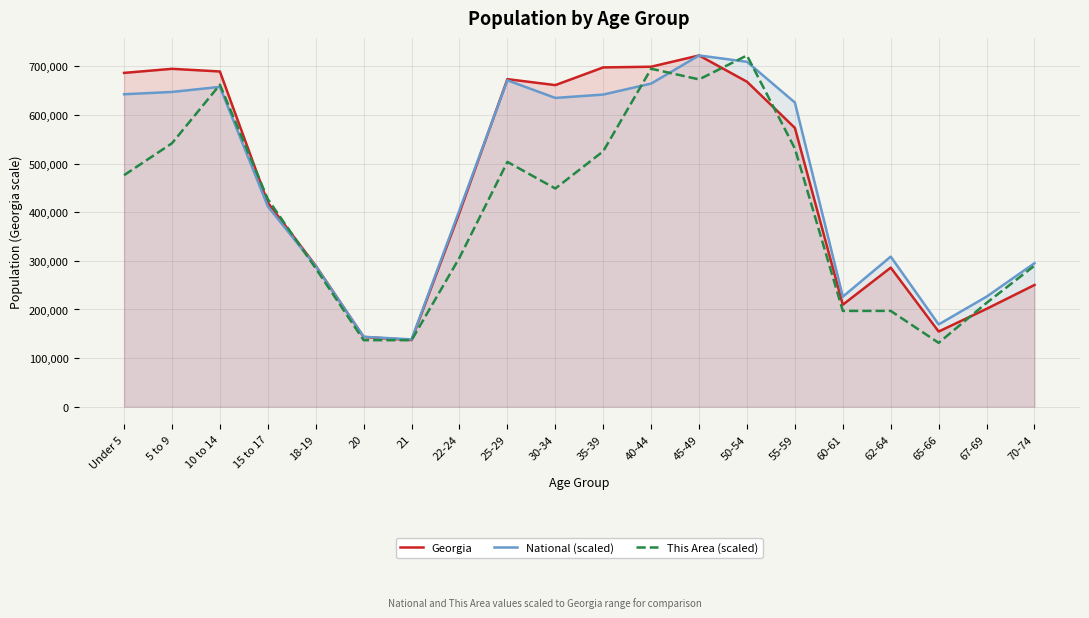

How many distinct data groups are displayed?

3